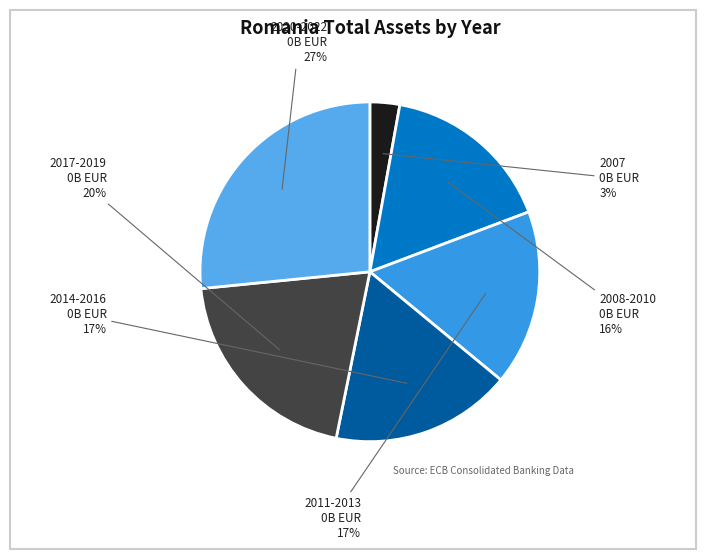

Count the number of slices in the pie.

6